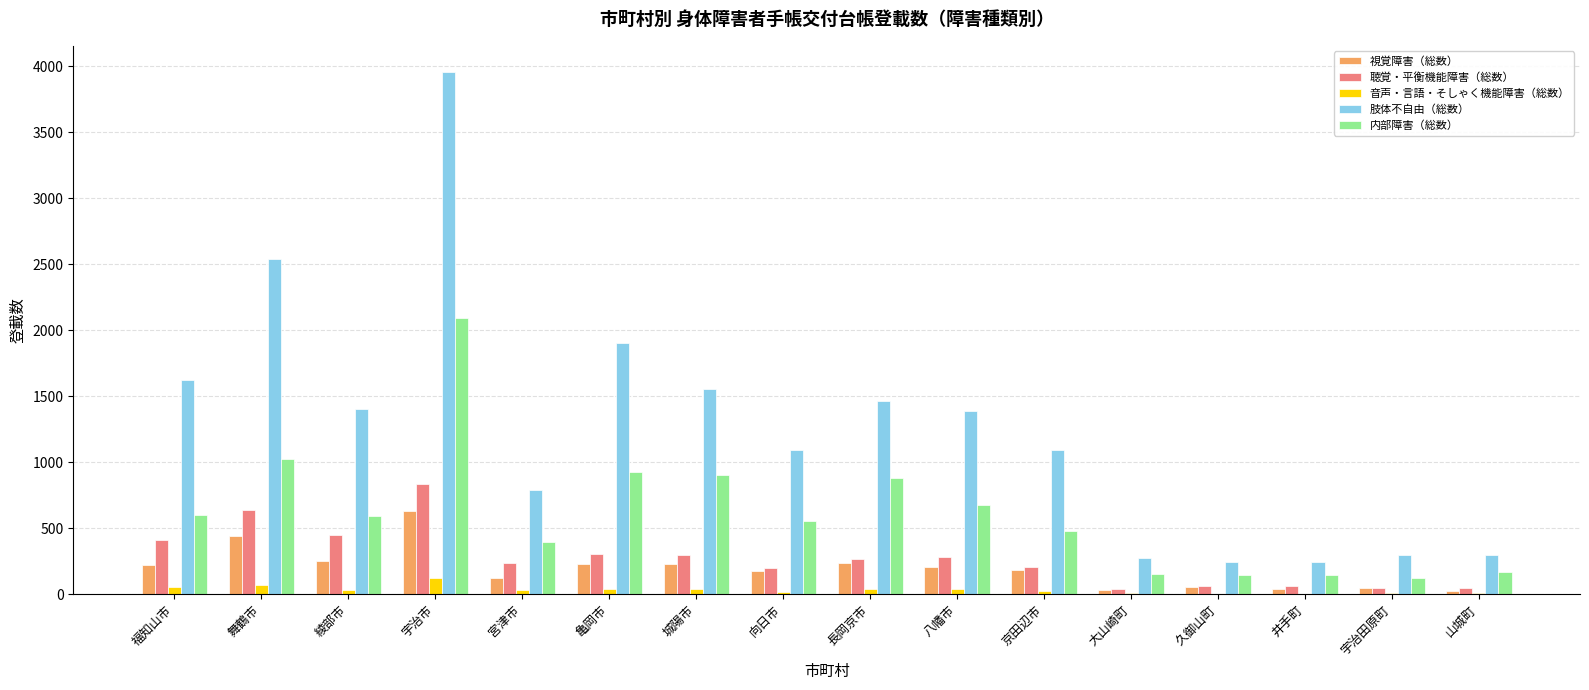

Which series has the largest total across all categories?

肢体不自由（総数）